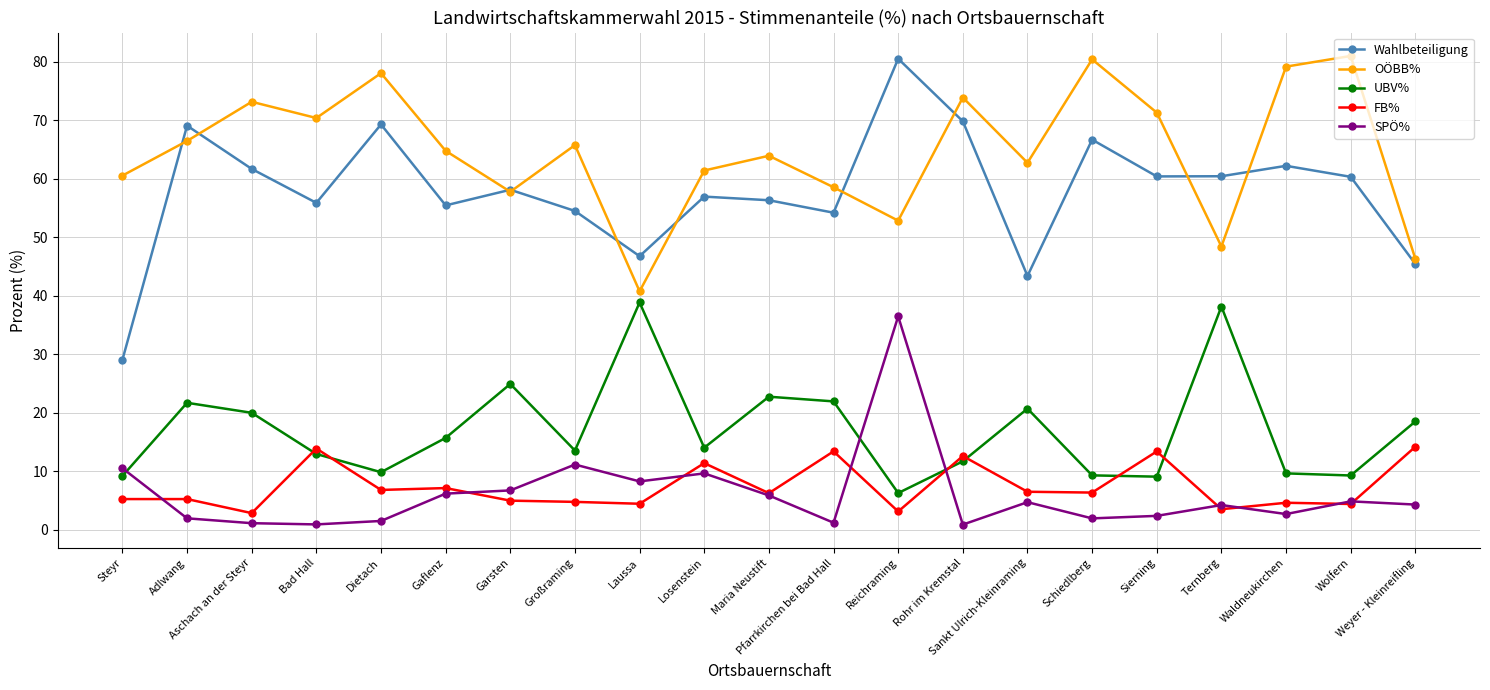

At how many categories does at least one series exceed 40?

21